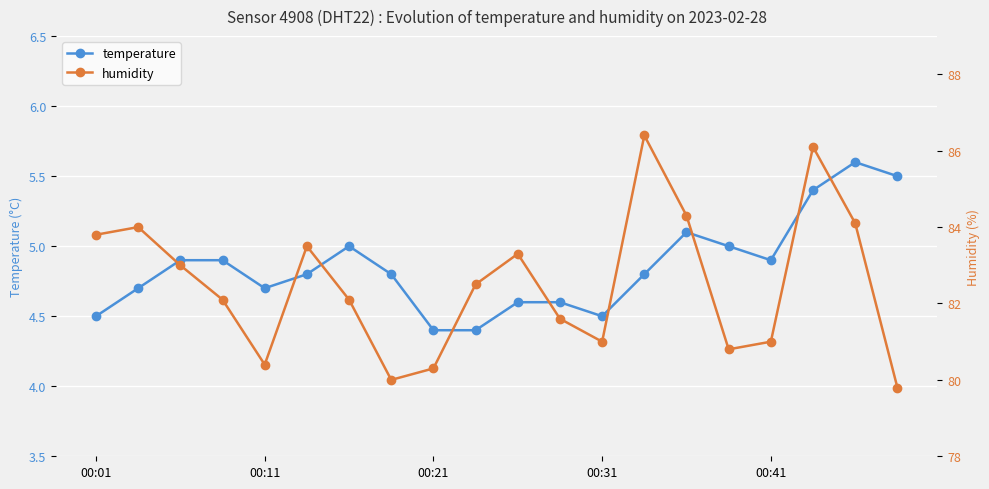

What is the lowest value of the temperature series?

4.4